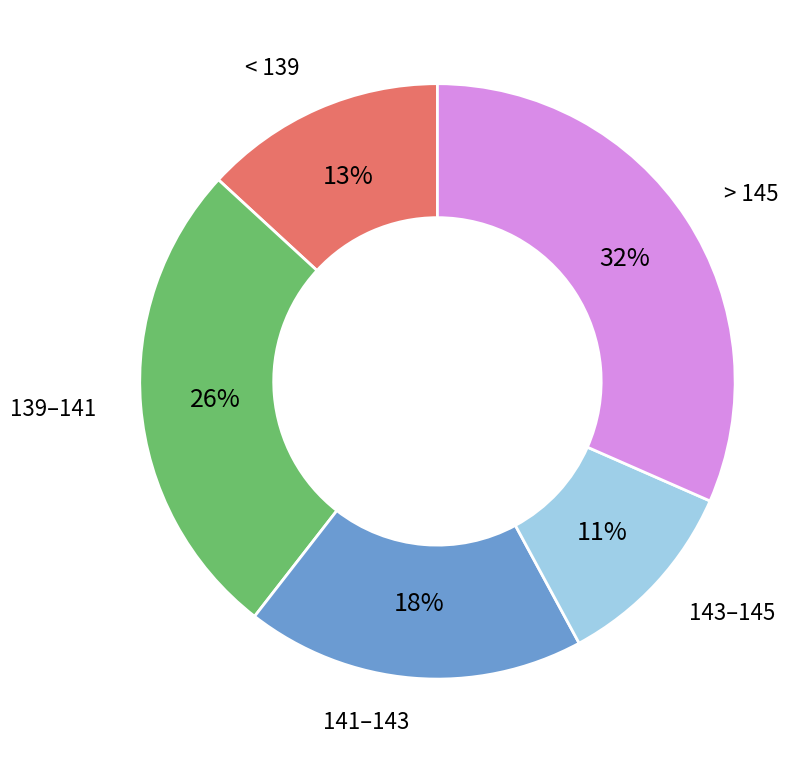

How many segments does this pie chart have?

5